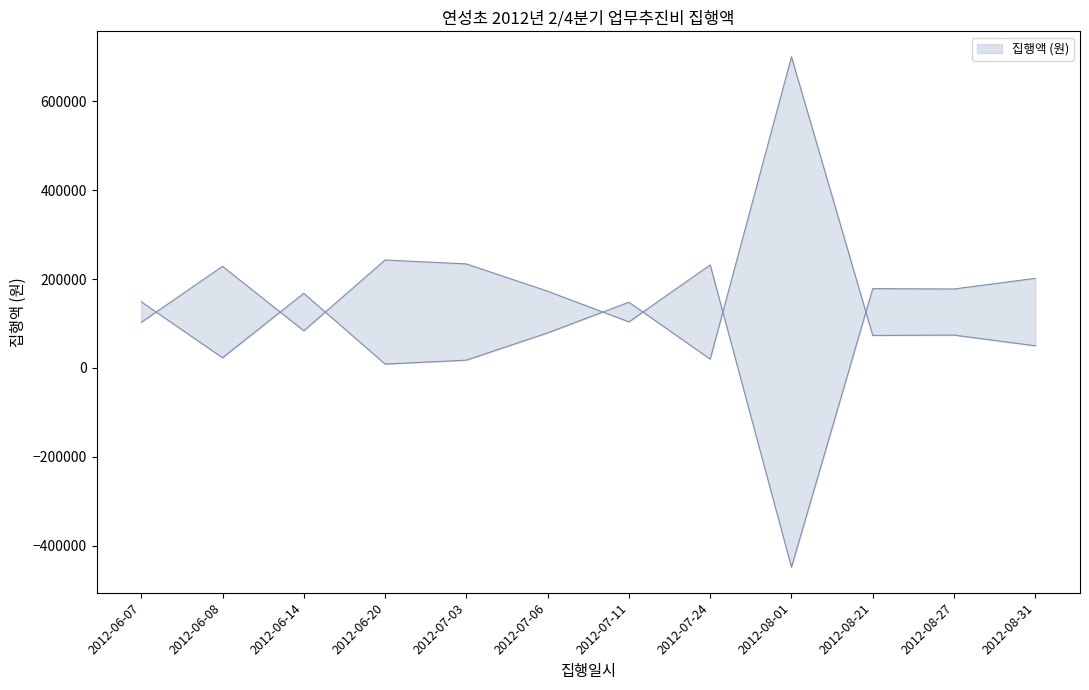

What is the difference between the maximum and second lowest values?

682400